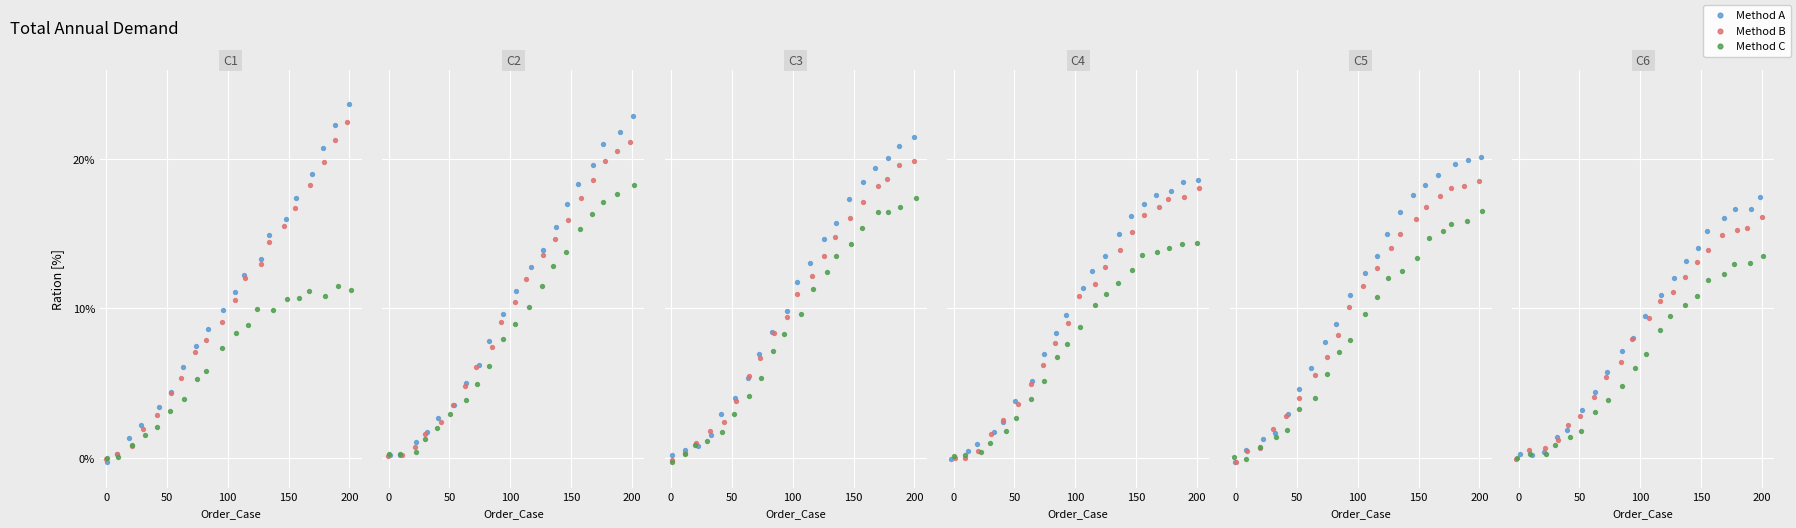

Which series has the widest spread of Y values?

Method A